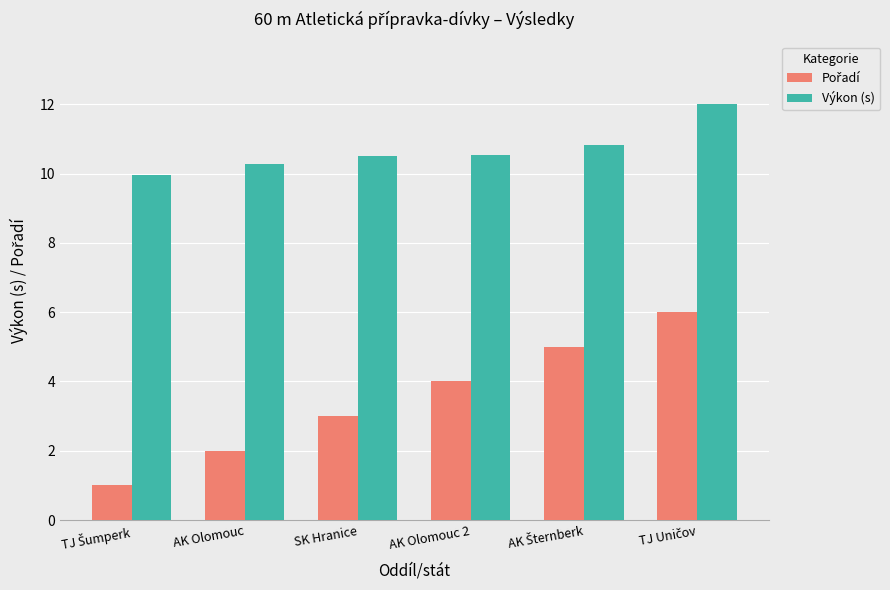

What is the average value of the Výkon (s) series?

10.7